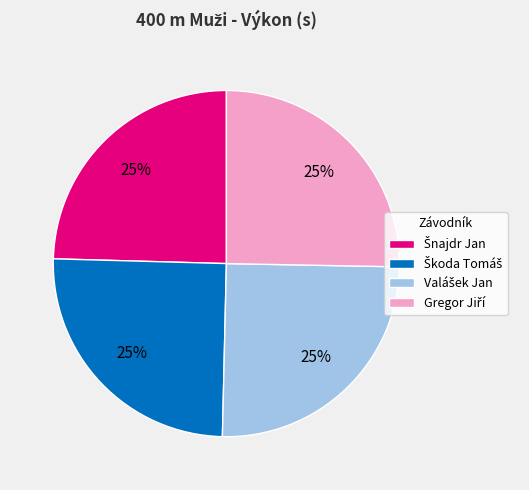

Is there a majority slice in this chart?

No